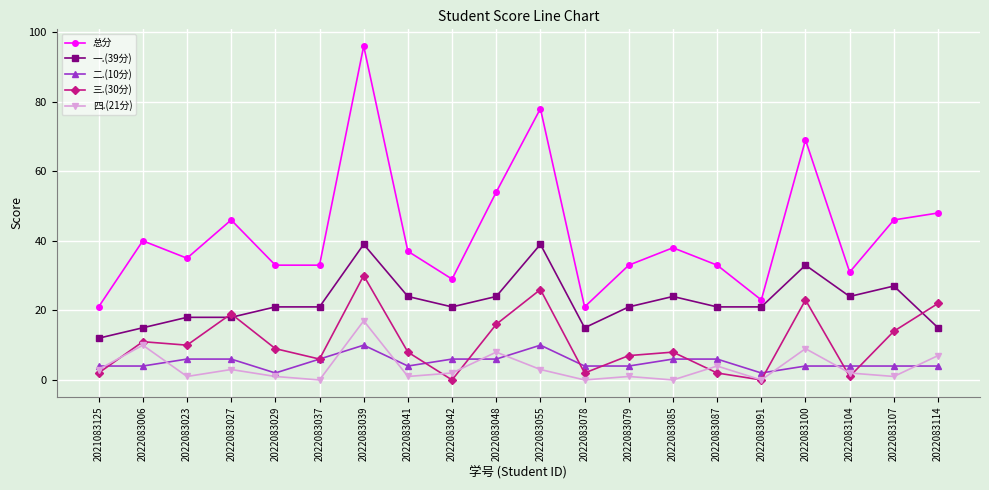

How many distinct data groups are displayed?

5